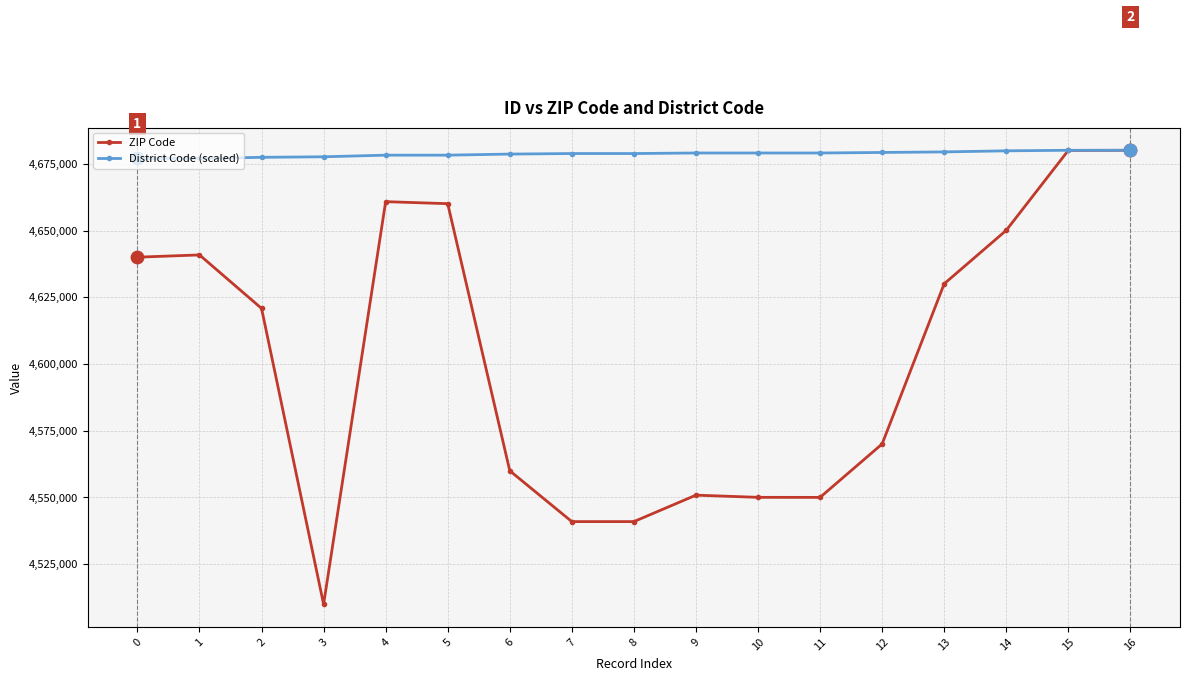

Is the value of ZIP Code at 2 greater than the value of District Code (scaled) at 16?

No